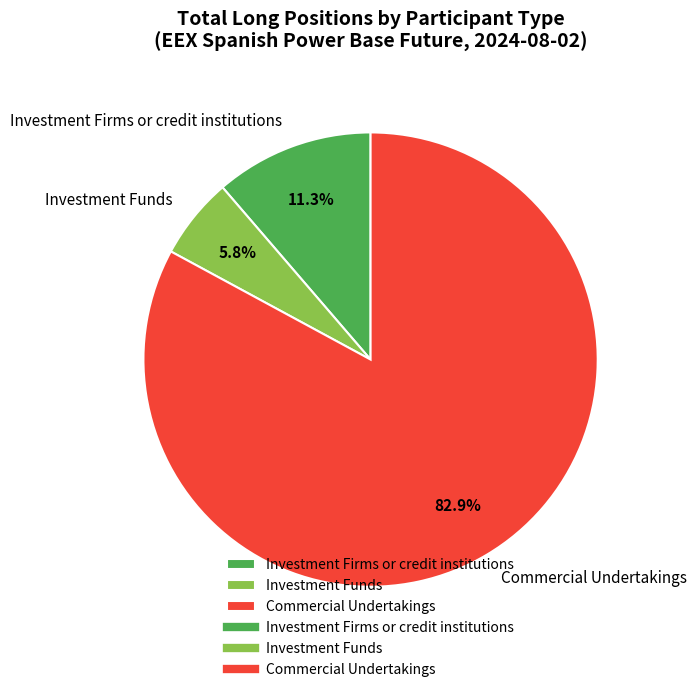

Approximately how many times larger is the value at Investment Firms or credit institutions compared to Investment Funds?

1.9